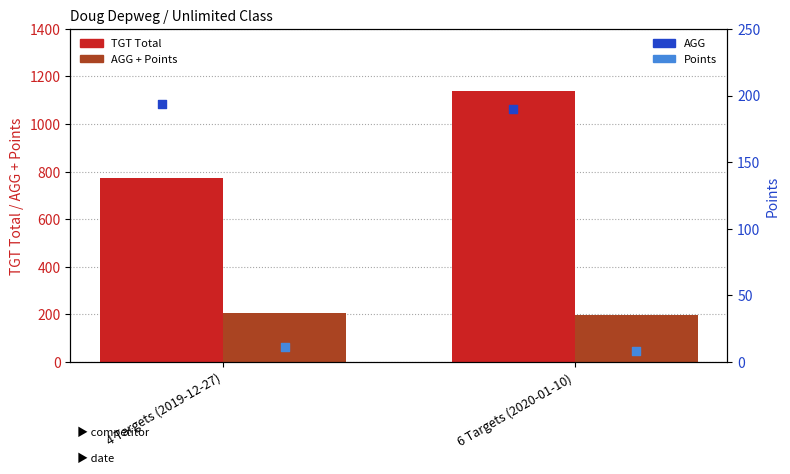

Which series has the largest Y range (max minus min)?

TGT Total